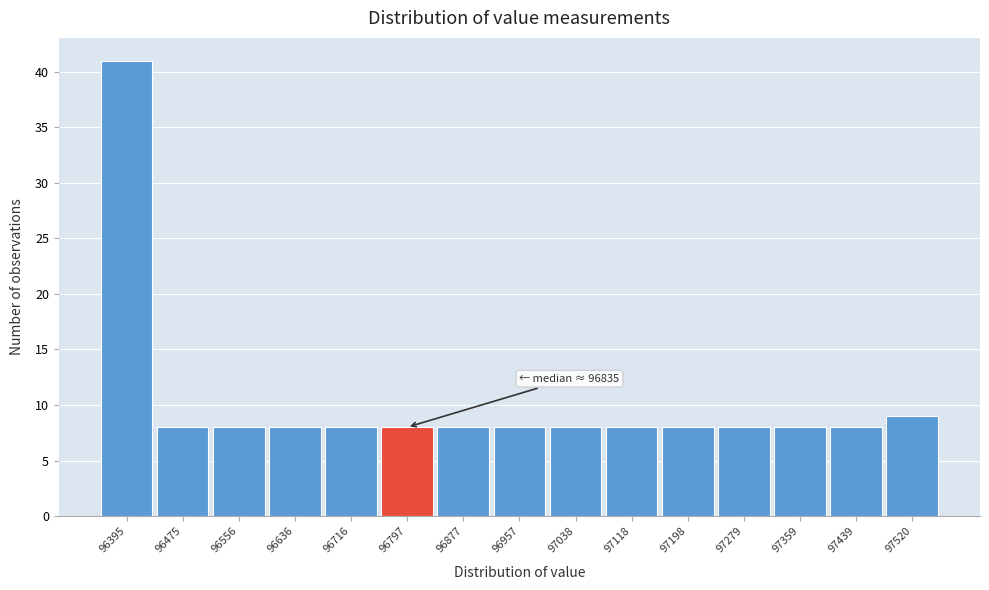

Reading left to right, list all the values displayed in this chart.

41	8	8	8	8	8	8	8	8	8	8	8	8	8	9